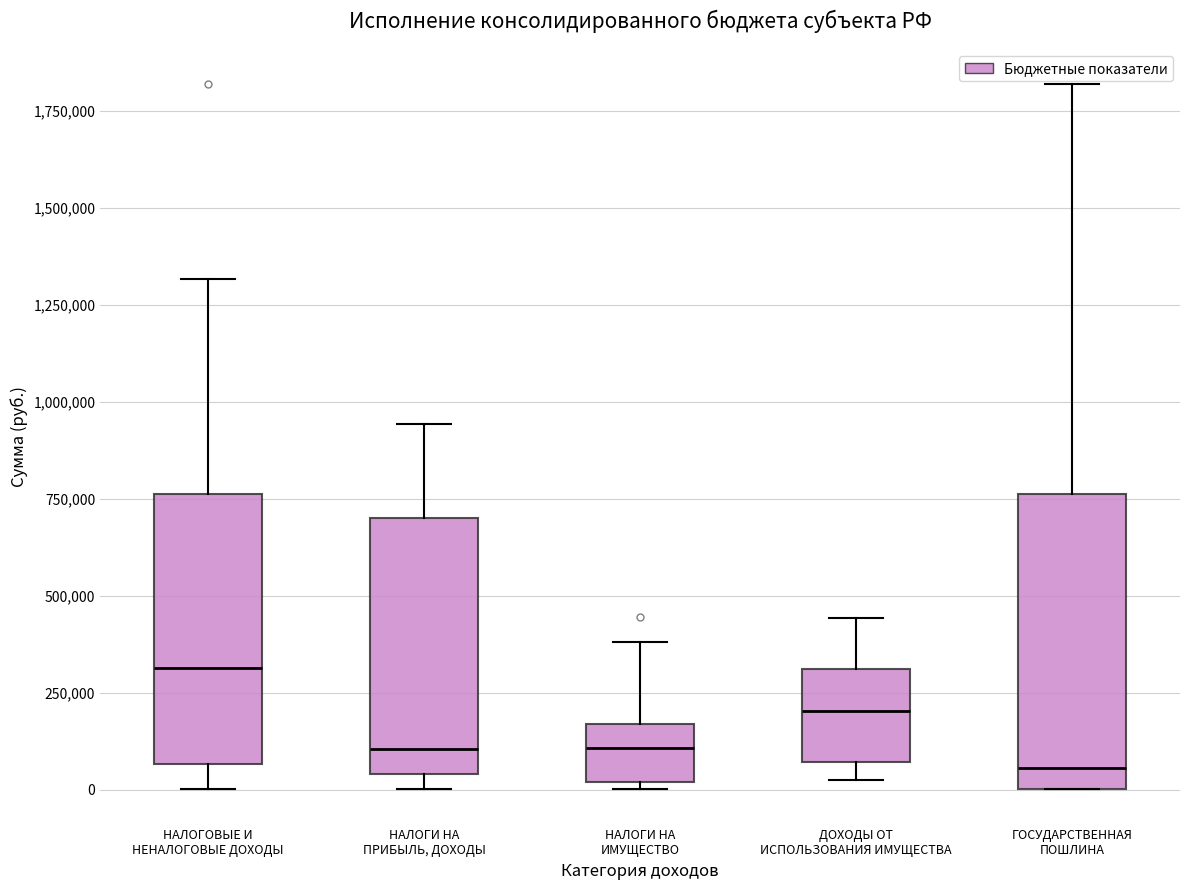

Reading left to right, read every box against the y-axis: the position of its median line, the range the box covers, and the ends of its whiskers. The values are not printed on the chart, so give them approximately, as read against the axis.

НАЛОГОВЫЕ И НЕНАЛОГОВЫЕ ДОХОДЫ: median 300000, box 50000 to 750000, whiskers 0 to 1300000
НАЛОГИ НА ПРИБЫЛЬ, ДОХОДЫ: median 100000, box 50000 to 700000, whiskers 0 to 950000
НАЛОГИ НА ИМУЩЕСТВО: median 100000, box 0 to 150000, whiskers 0 (just below the box's lower edge) to 400000
ДОХОДЫ ОТ ИСПОЛЬЗОВАНИЯ ИМУЩЕСТВА: median 200000, box 50000 to 300000, whiskers 0 to 450000
ГОСУДАРСТВЕННАЯ ПОШЛИНА: median 50000, box 0 to 750000, whiskers 0 to 1800000